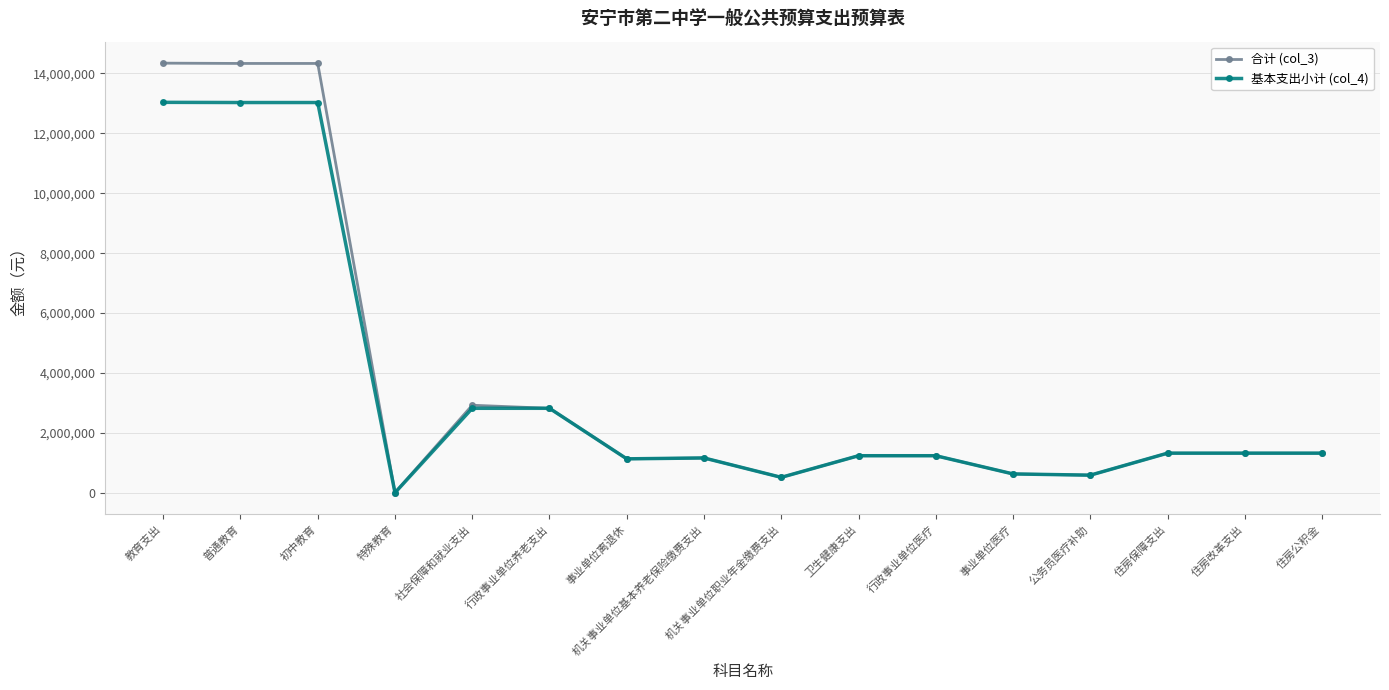

Rank the series at 教育支出 from lowest to highest value.

基本支出小计 (col_4), 合计 (col_3)